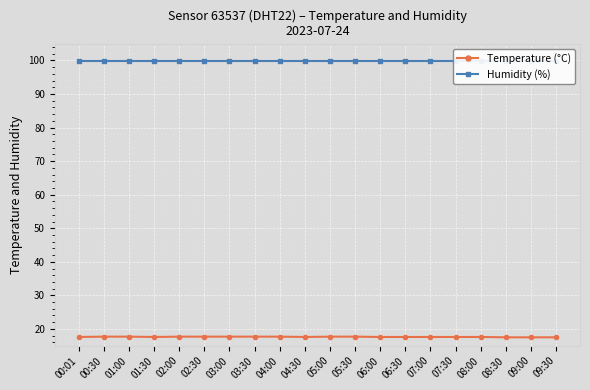

True or false: Humidity (%) and Temperature (°C) cross at least once.

False